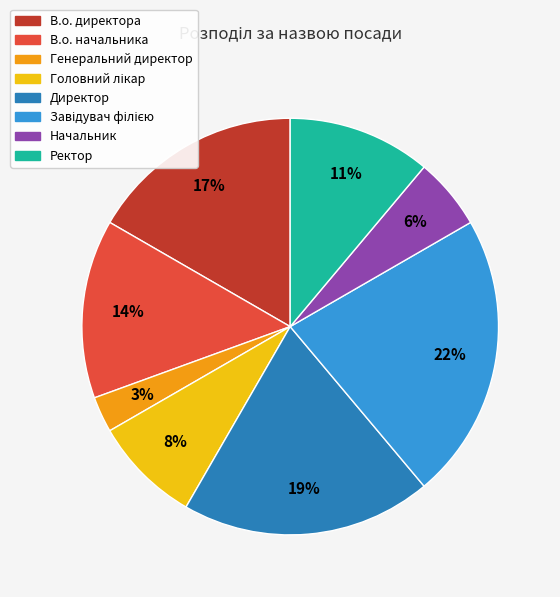

Is the sum of Директор and В.о. начальника greater than half?

No